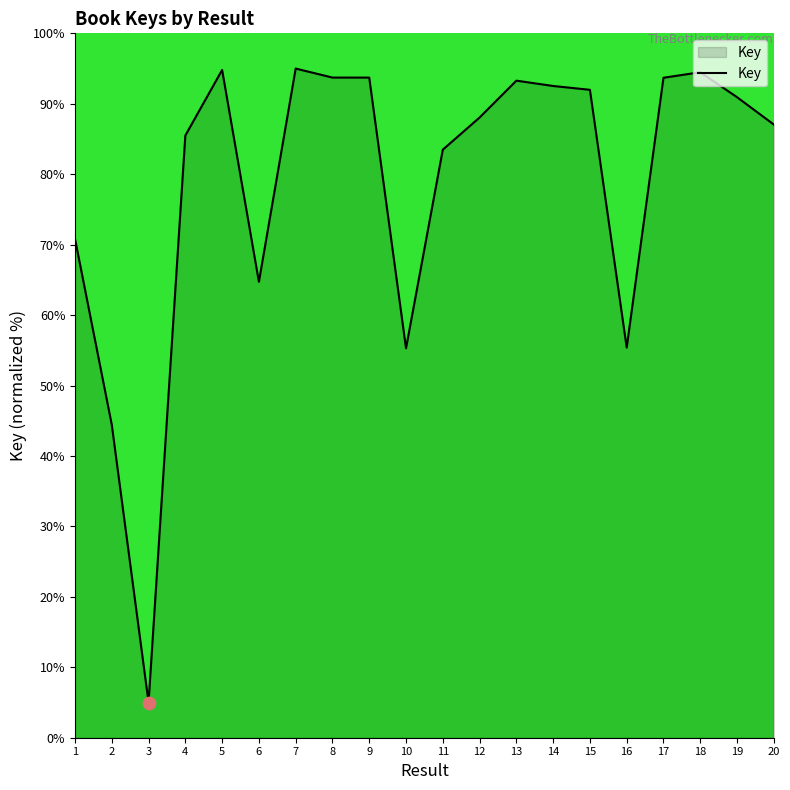

What is the change in value from 6 to 17?

+29.0